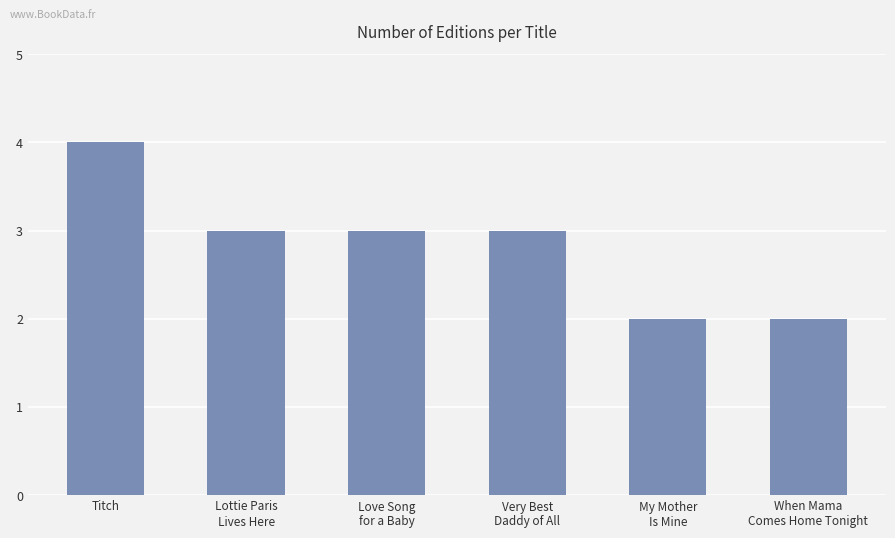

Reading left to right, transcribe all the data shown in this chart.

Titch=4	Lottie Paris
Lives Here=3	Love Song
for a Baby=3	Very Best
Daddy of All=3	My Mother
Is Mine=2	When Mama
Comes Home Tonight=2